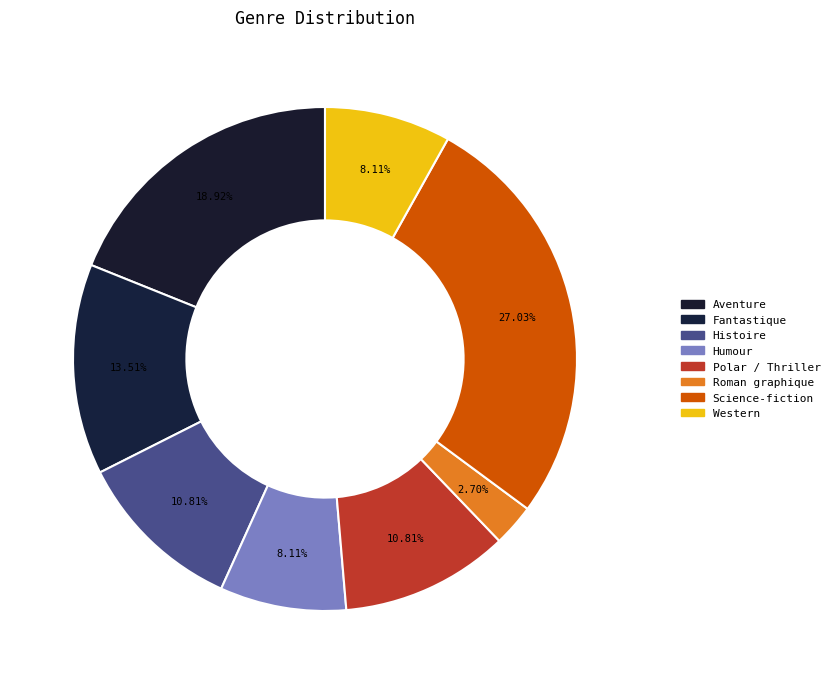

How many segments does this pie chart have?

8